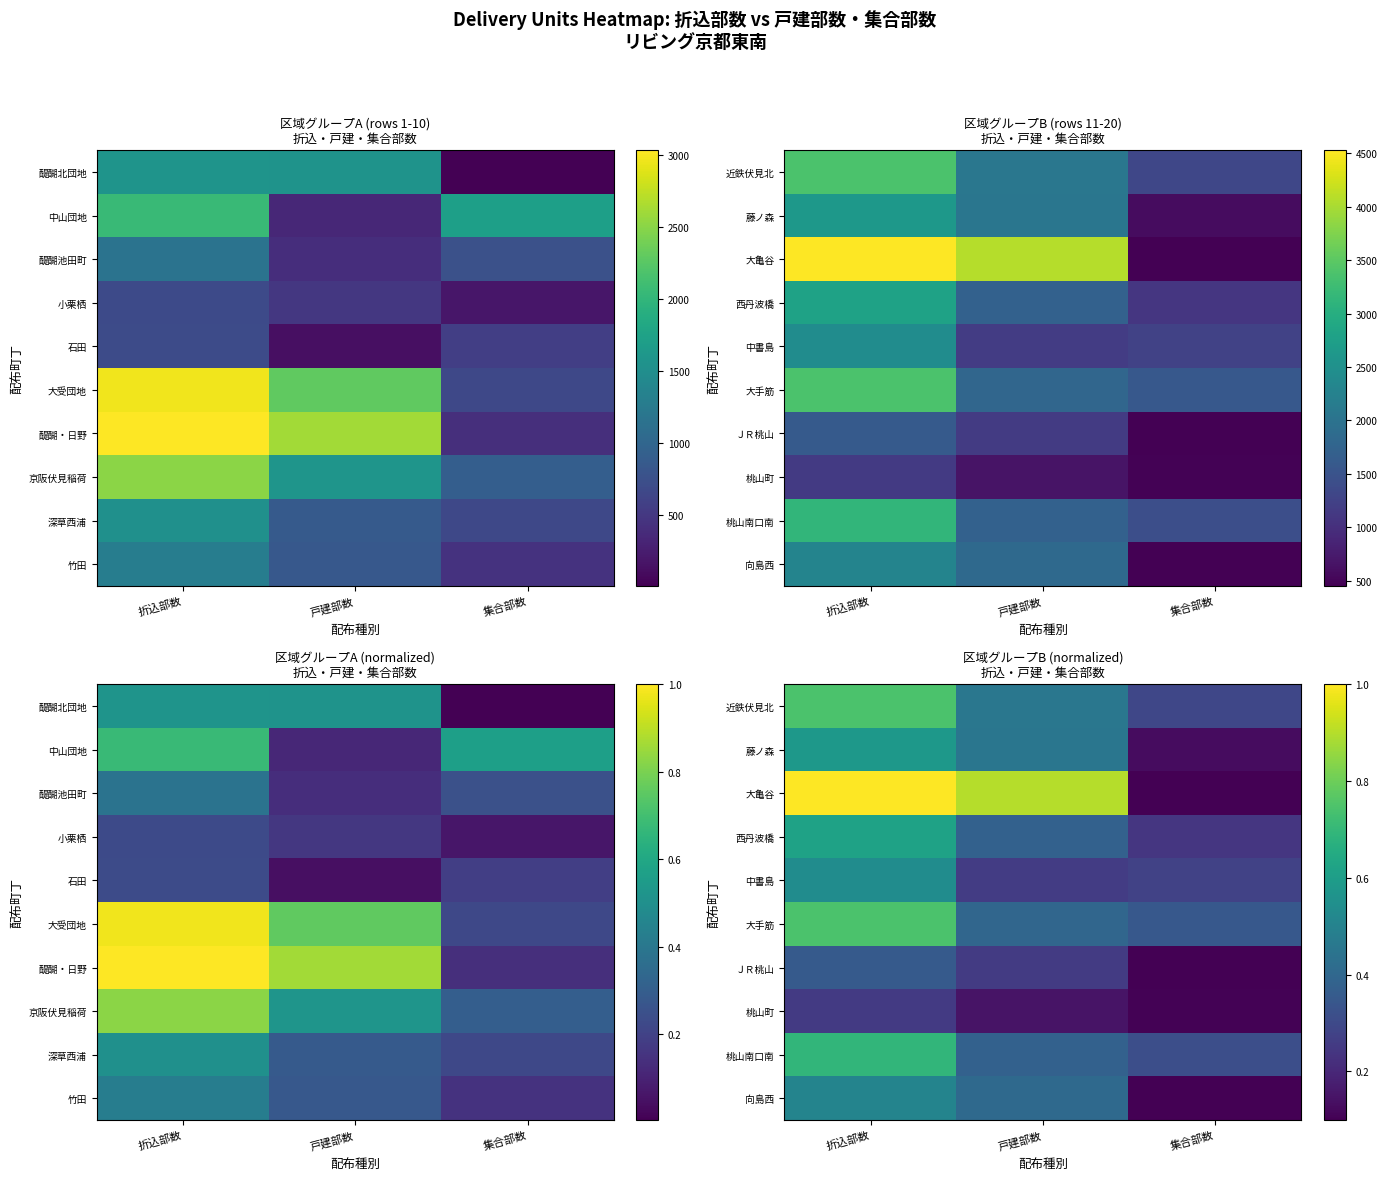

What is the smallest value displayed?

0.1